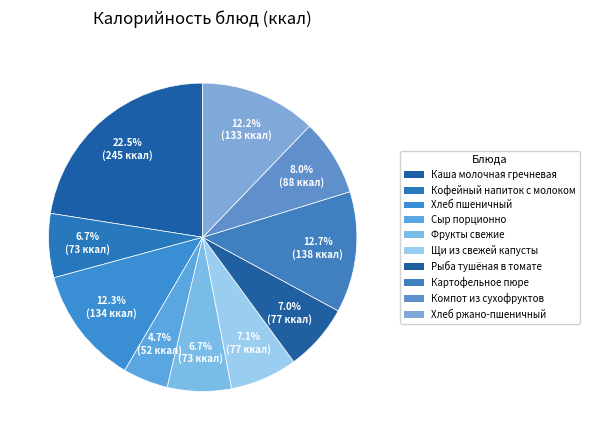

Which category has the smallest portion of the pie?

Сыр порционно